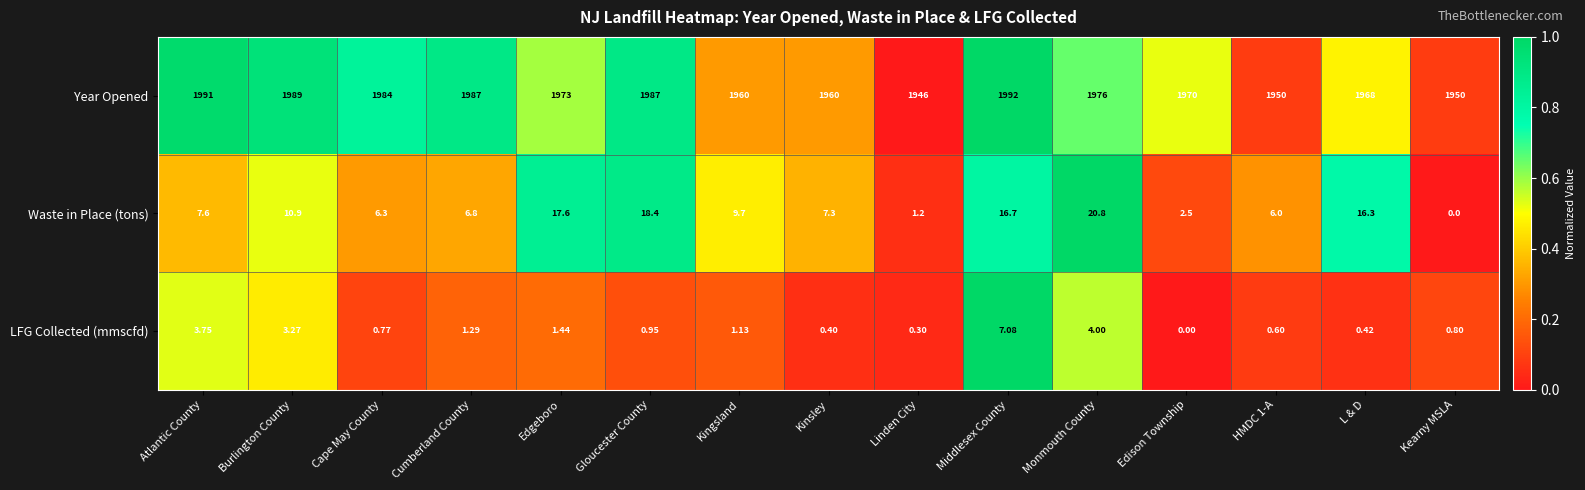

Between Atlantic County and Kinsley, which series saw the biggest shift?

Year Opened